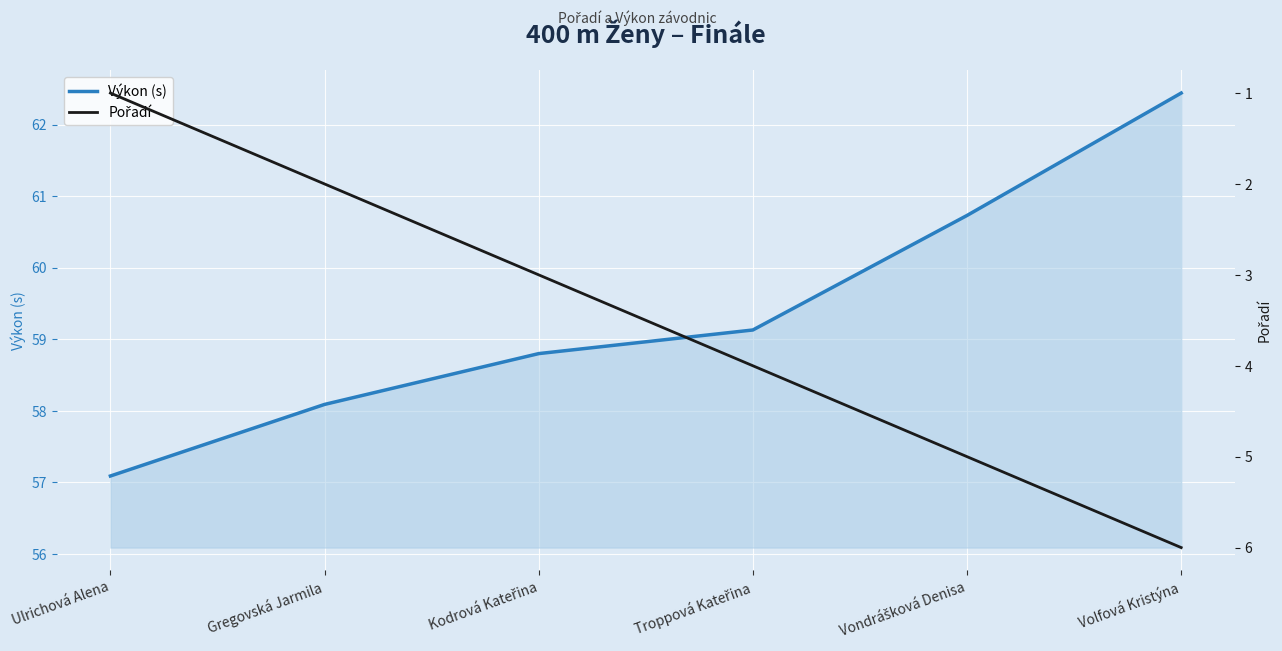

Which category has the lowest value in the Výkon (s) series?

Ulrichová Alena